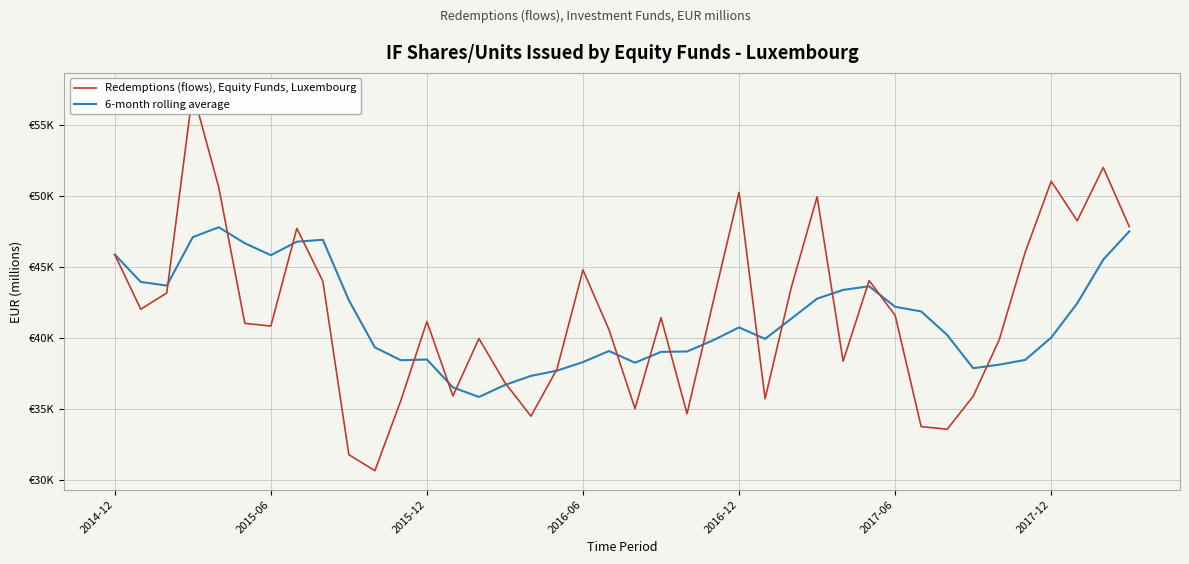

Is the value of Redemptions (flows), Equity Funds, Luxembourg at 35 greater than the value of 6-month rolling average at 2016-12?

No